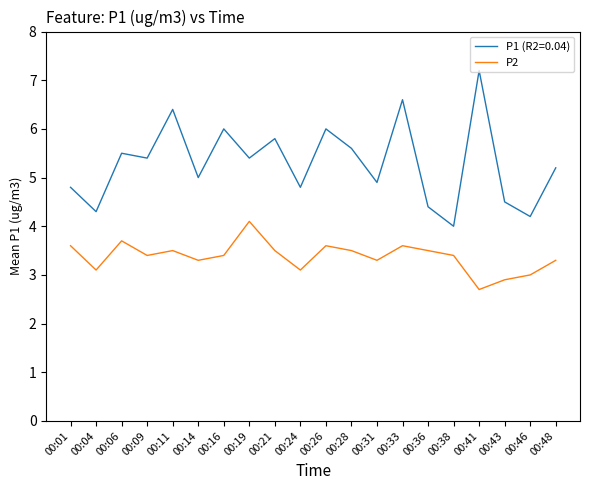

At which category does the chart reach its peak across all series?

00:41